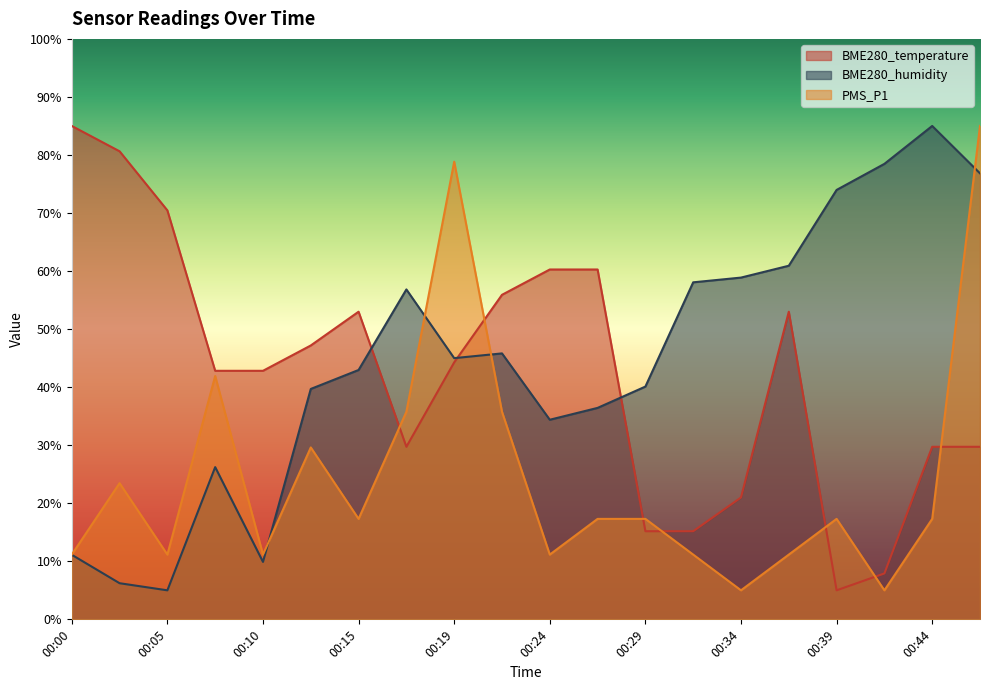

What is the value of the PMS_P1 point at the 13th from the left?

17.3